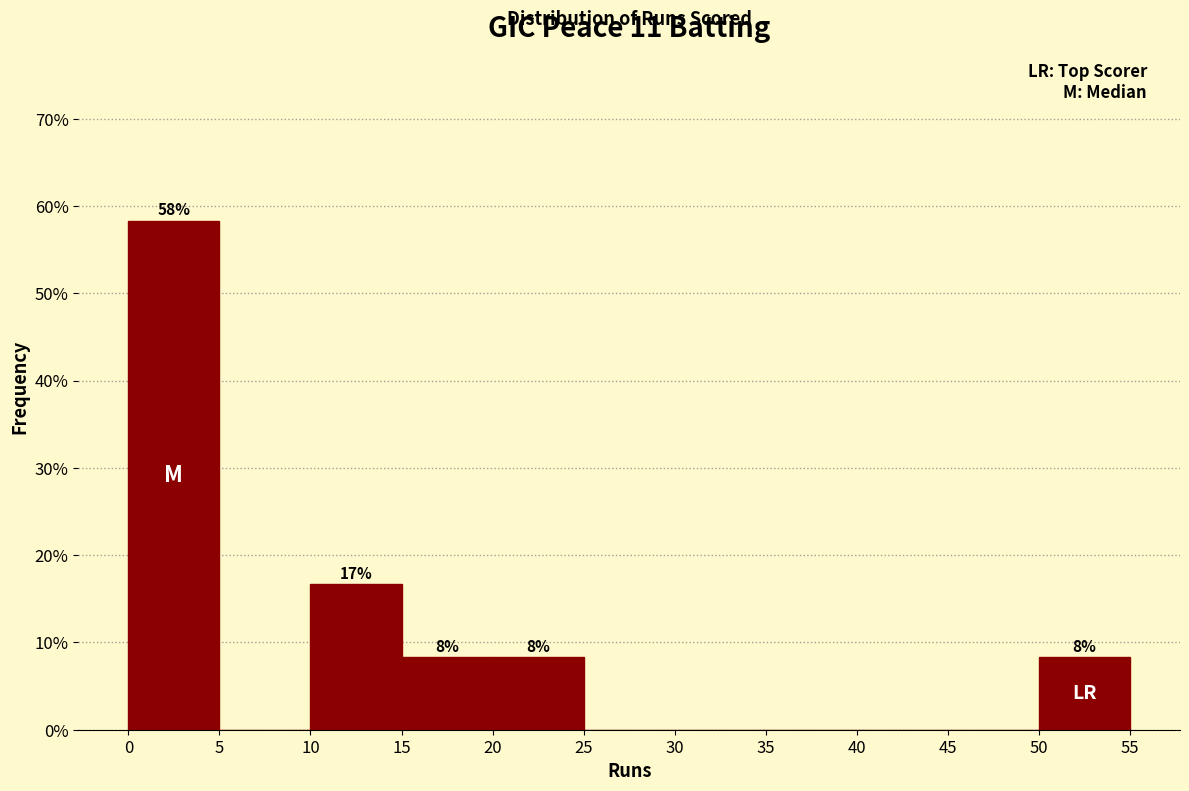

Which range on the x-axis has the tallest bar?

0 to 5